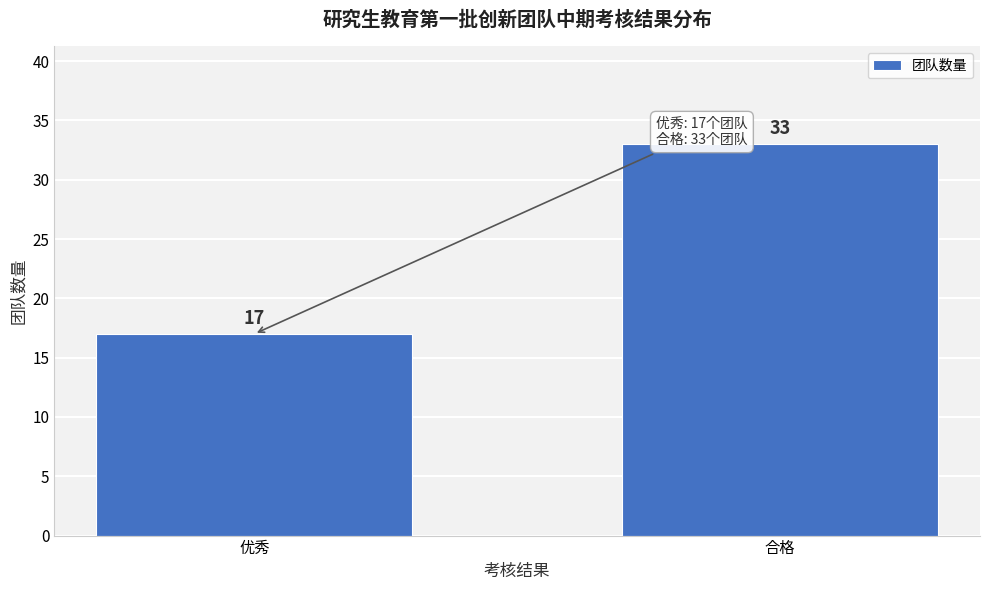

Reading right to left, extract all data points from this chart.

合格=33	优秀=17